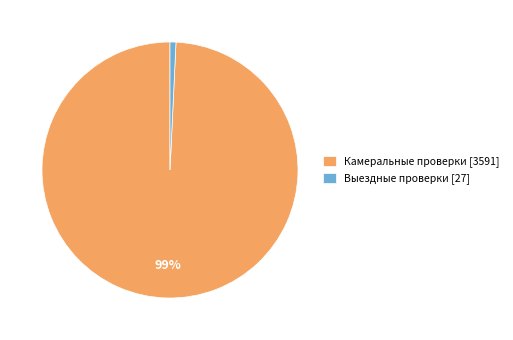

Between Камеральные проверки and Выездные проверки, which is larger?

Камеральные проверки